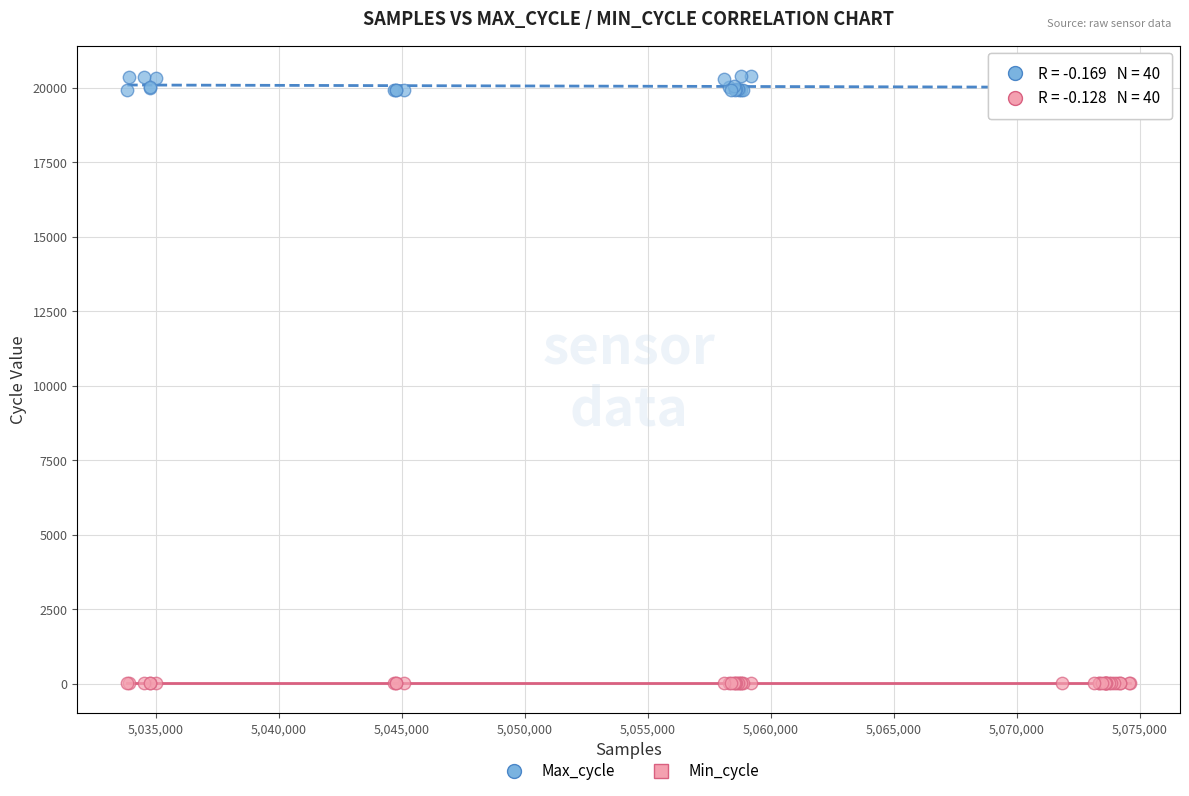

Which series contains the highest Y value?

Max_cycle